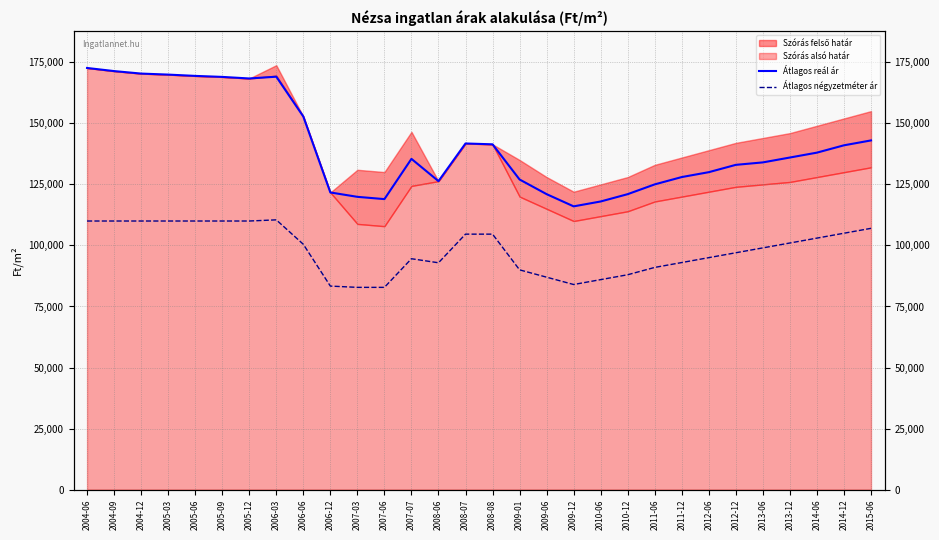

True or false: Átlagos reál ár has a value of 133000 at 2012-12.

True